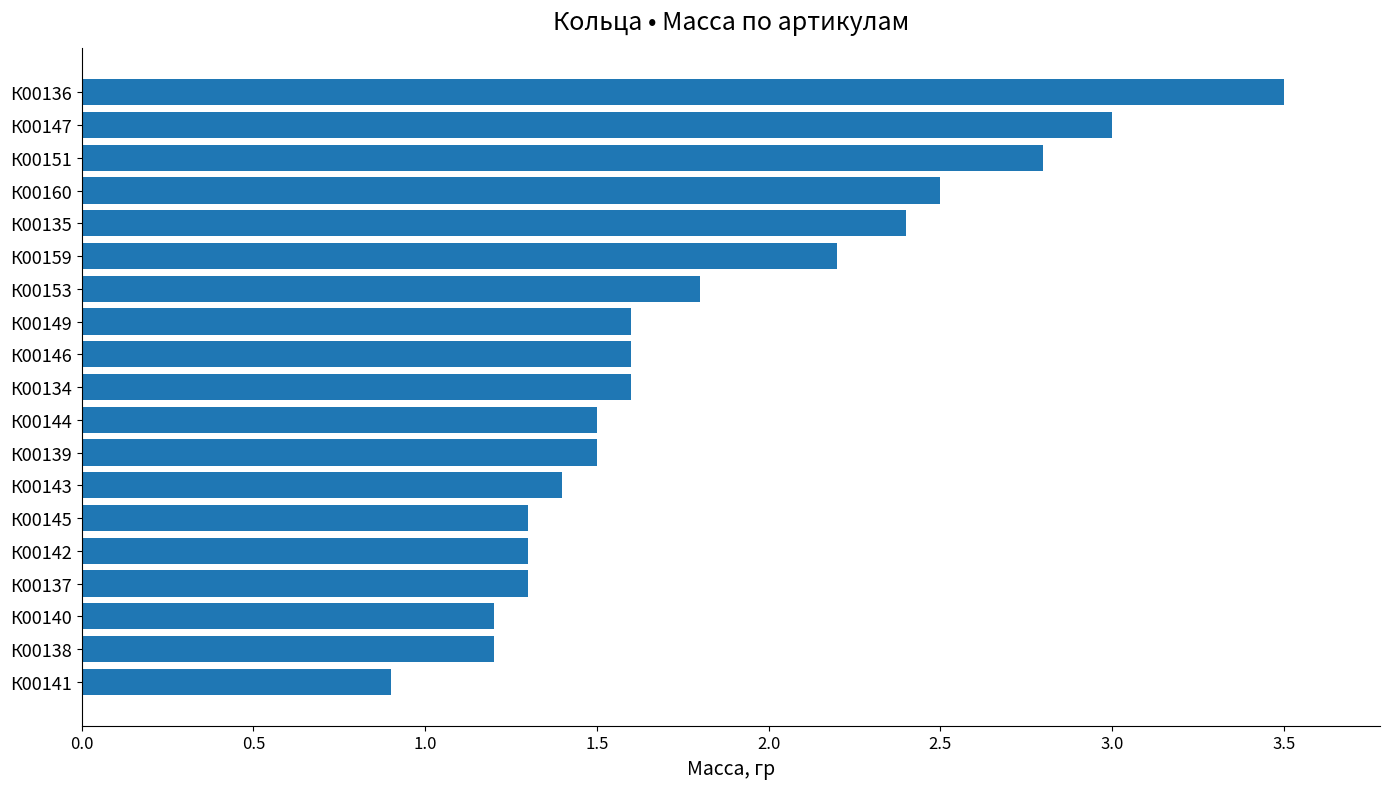

Reading top to bottom, list all the values displayed in this chart.

3.5	3.0	2.8	2.5	2.4	2.2	1.8	1.6	1.6	1.6	1.5	1.5	1.4	1.3	1.3	1.3	1.2	1.2	0.9